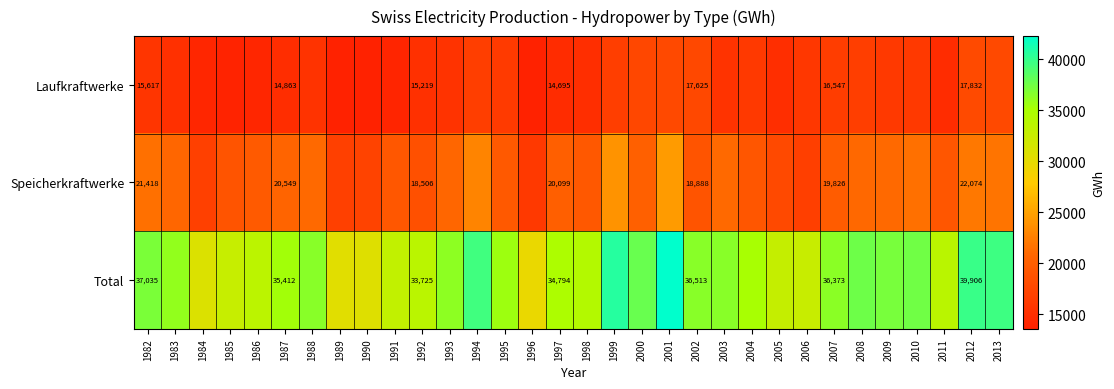

Is it true that Laufkraftwerke equals 16547 at 2007?

True